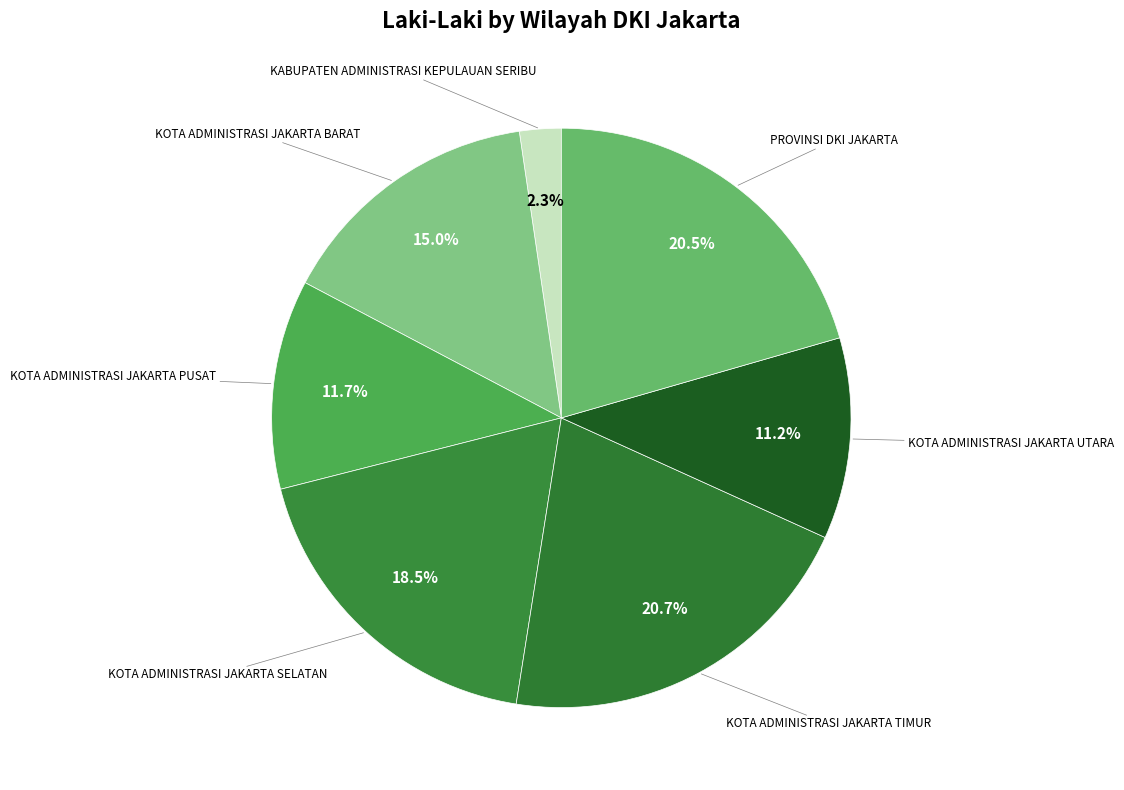

Which category has the smallest portion of the pie?

KABUPATEN ADMINISTRASI KEPULAUAN SERIBU